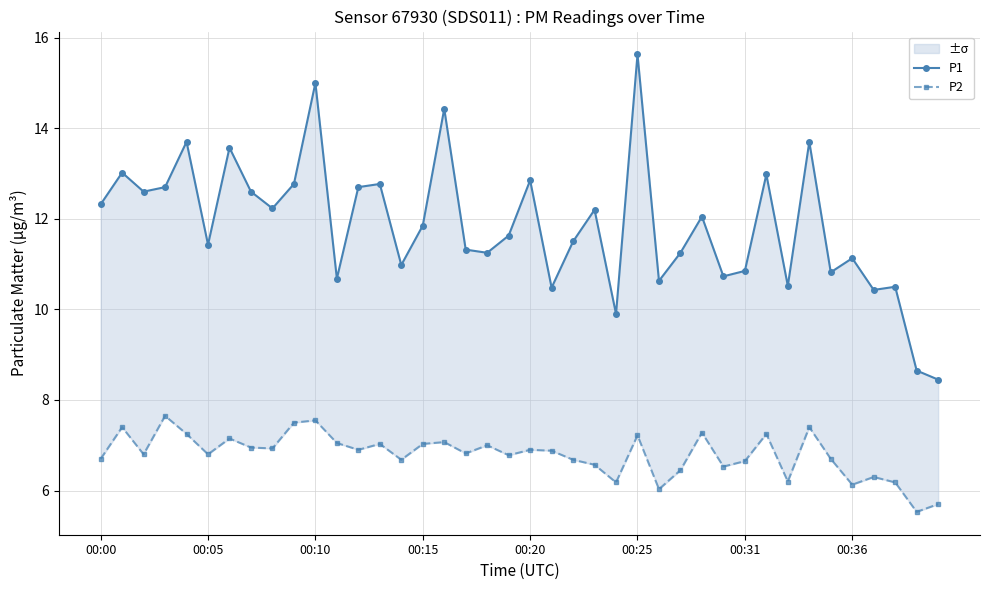

What is the label of the 1st point from the right?

39